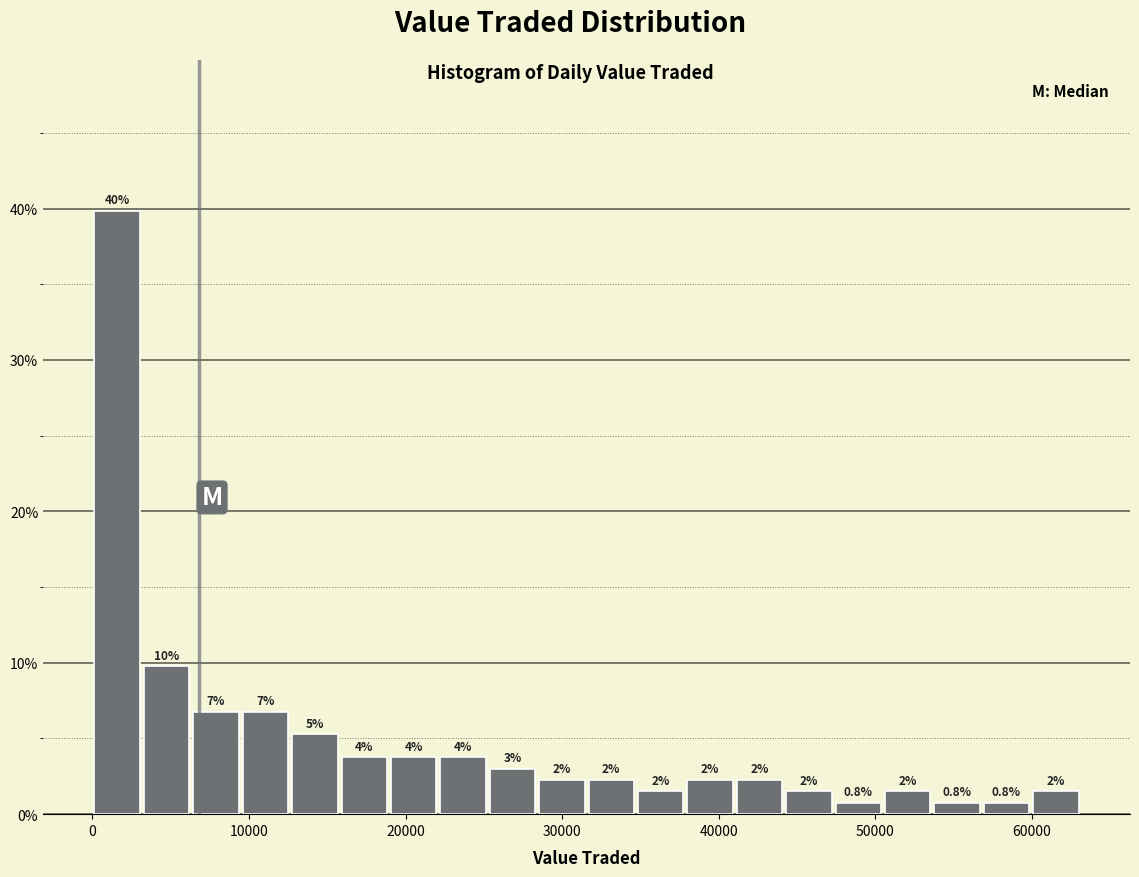

Around what value on the x-axis is the tallest bar? Give the approximate position of its centre, as read against the axis.

2000